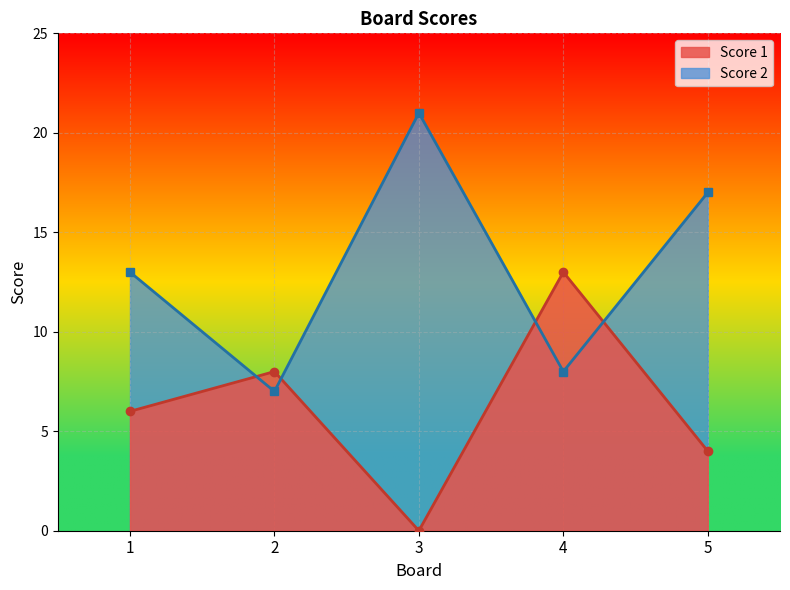

Where does the Score 2 series first go above 13?

3